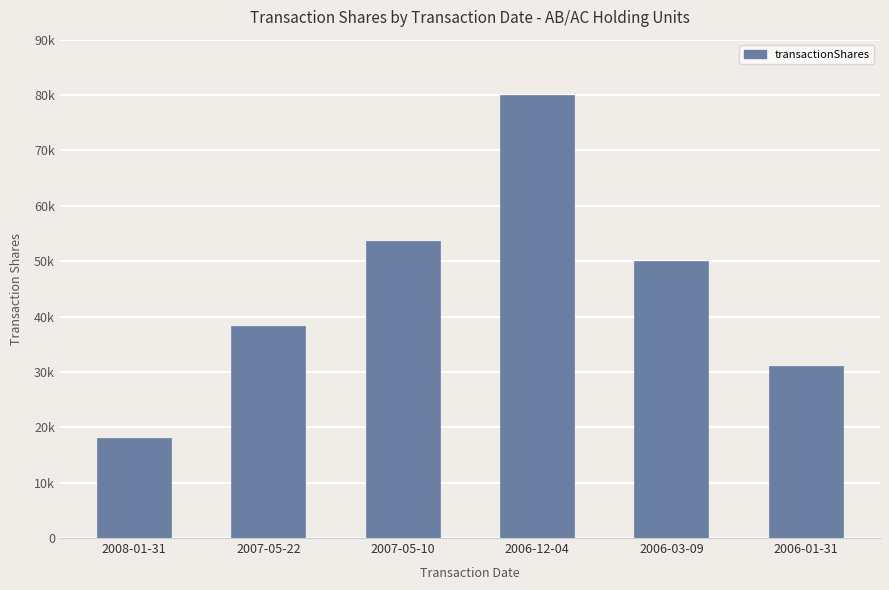

Rank the categories by value from lowest to highest.

2008-01-31, 2006-01-31, 2007-05-22, 2006-03-09, 2007-05-10, 2006-12-04